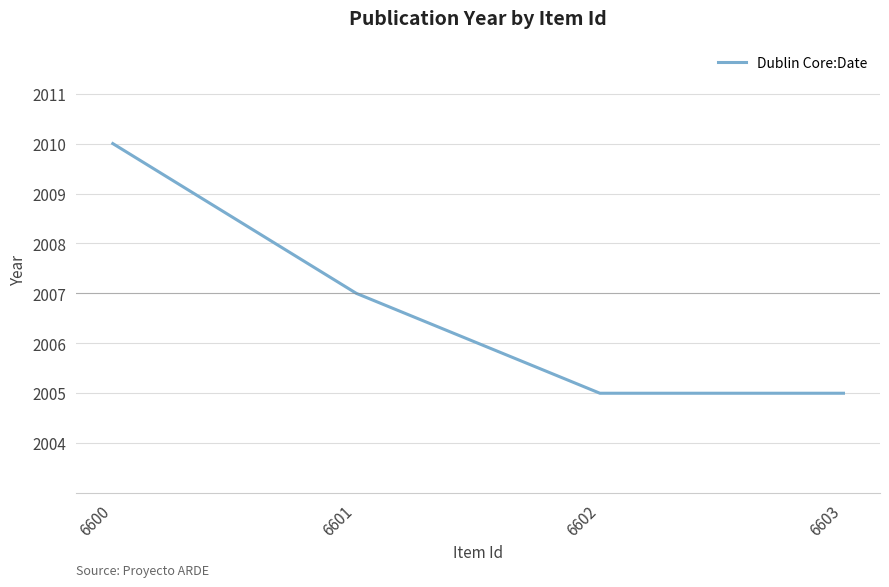

At which label does the data first exceed 2007?

6600